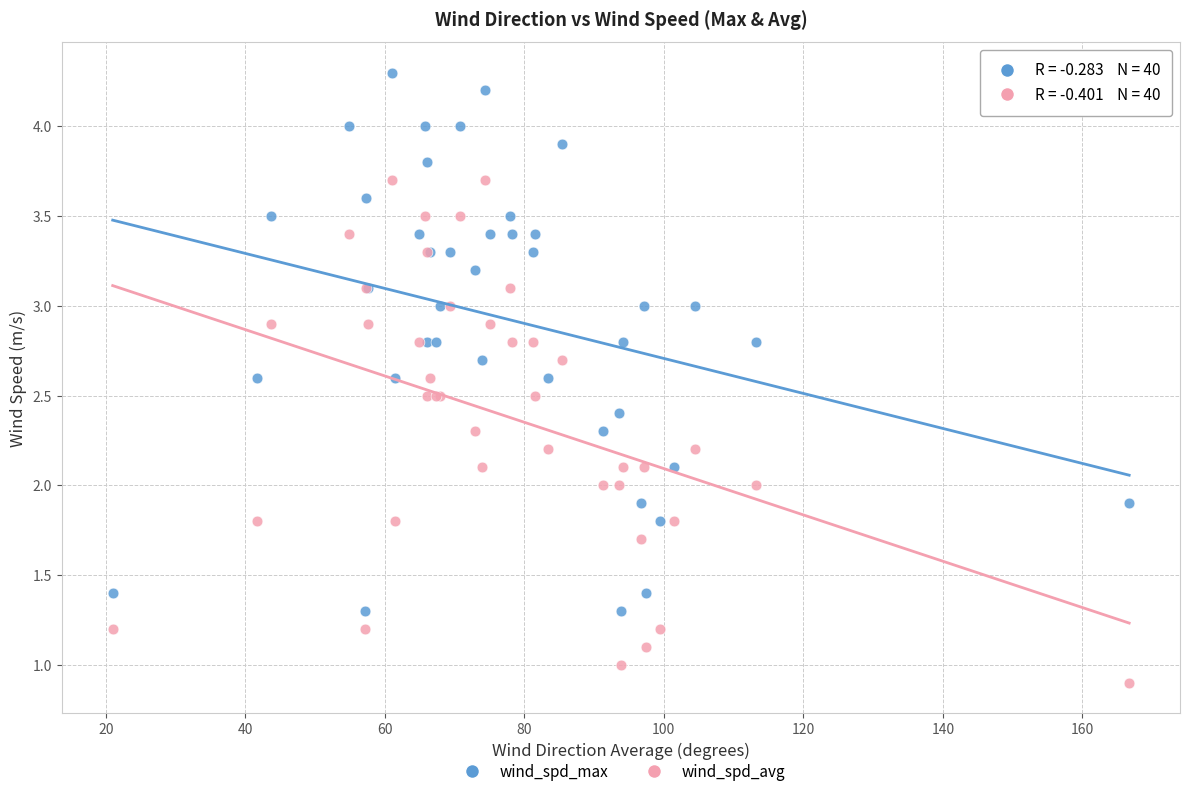

Which series reaches the maximum Y coordinate?

wind_spd_max